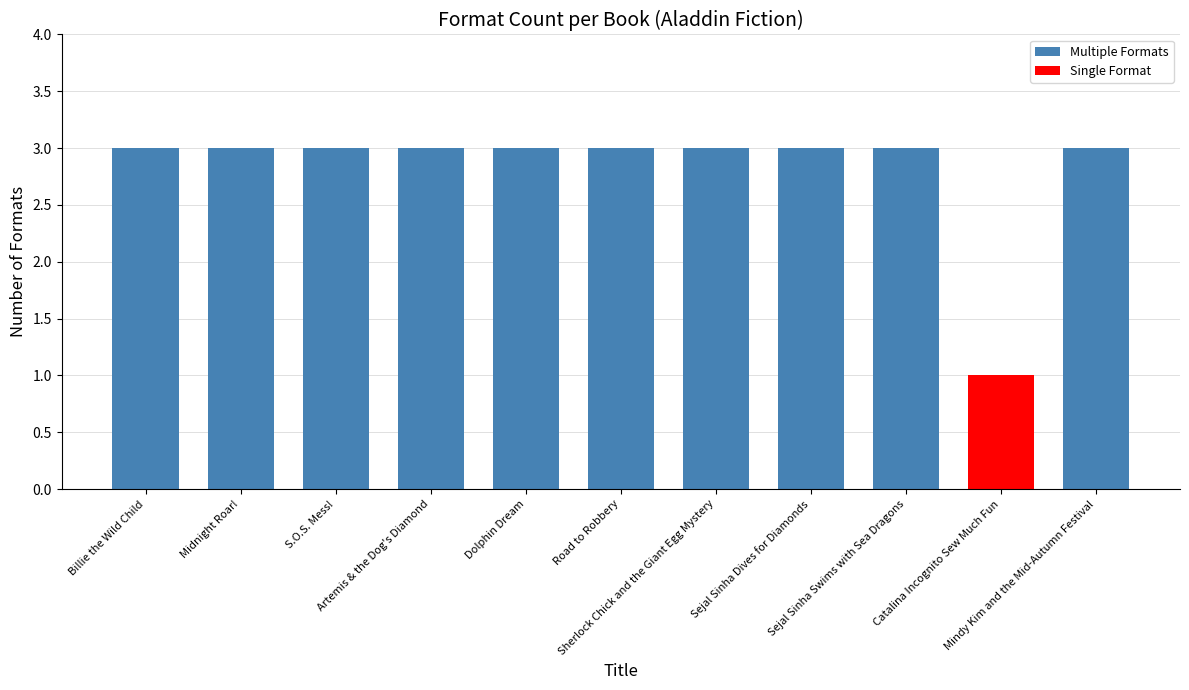

The value at Sejal Sinha Swims with Sea Dragons is 3. True or false?

True